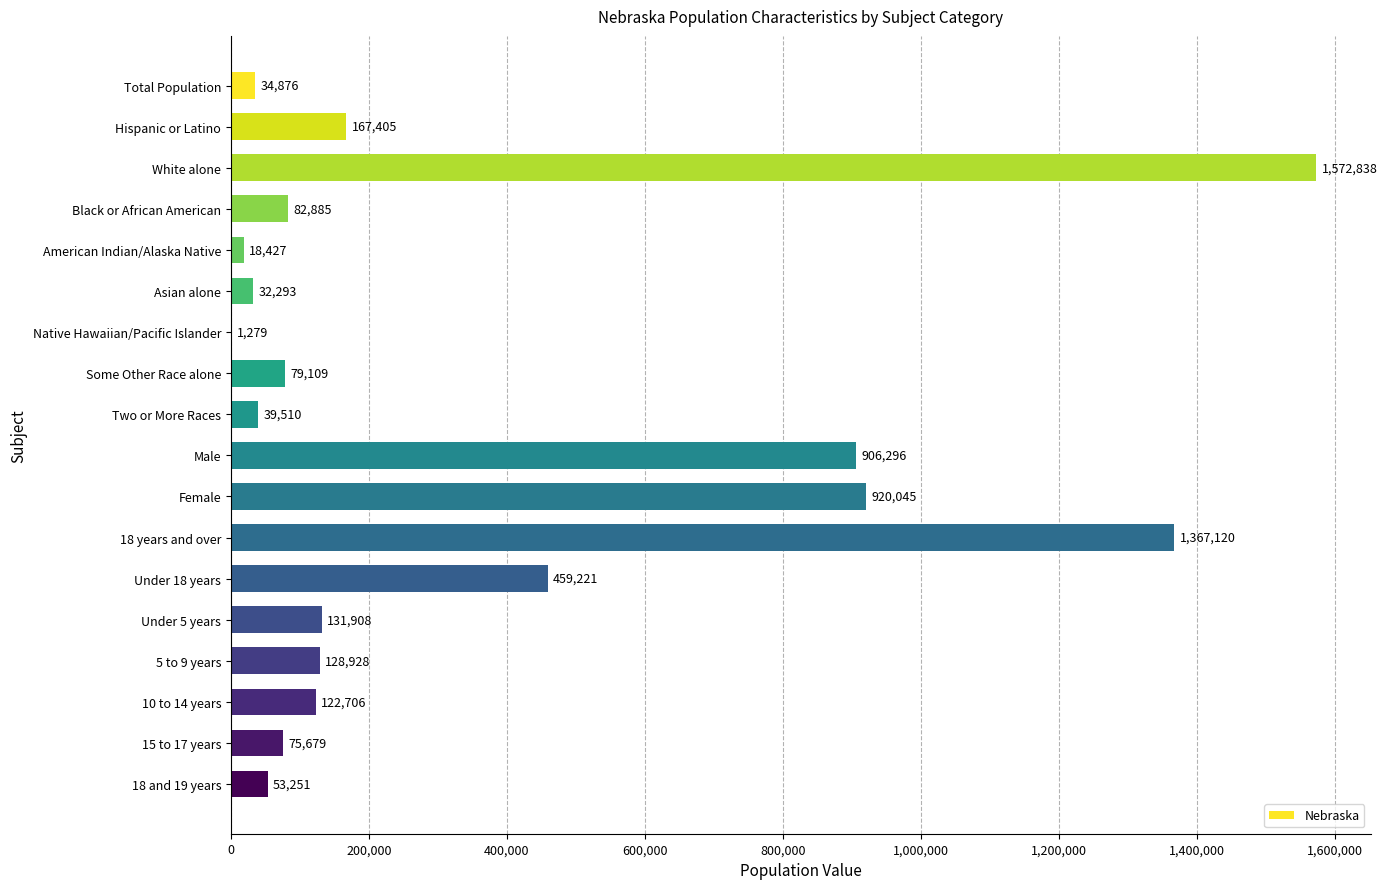

What is the greatest value displayed?

1572838